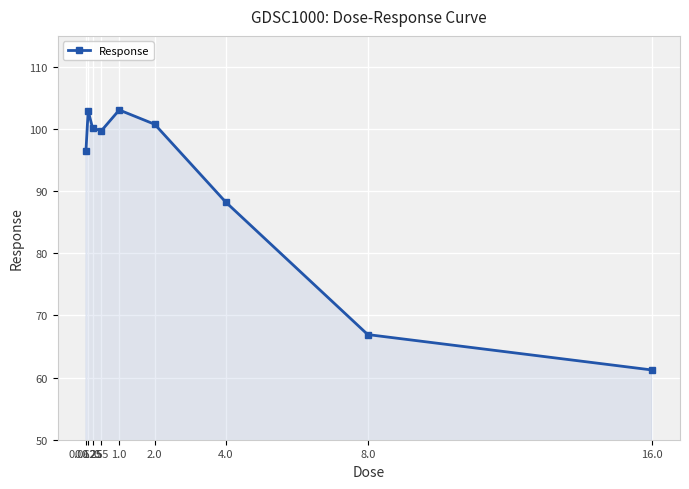

Which has a higher value, 0.25 or 16.0?

0.25